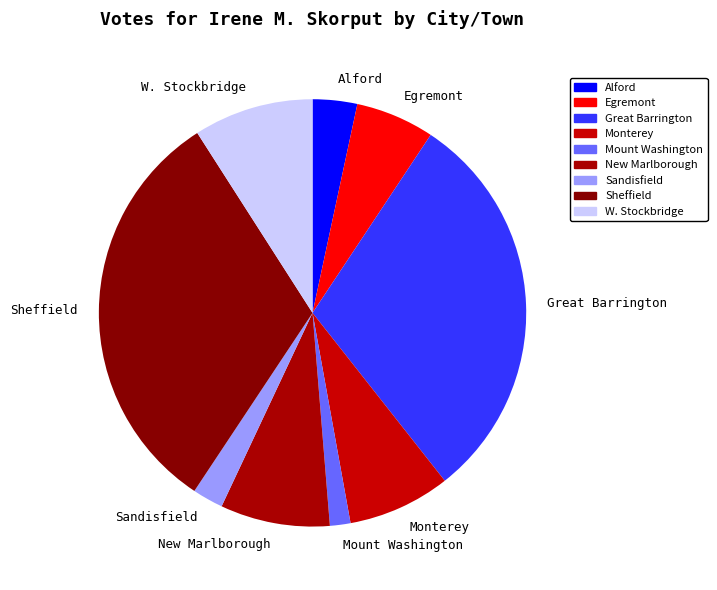

What is the largest slice in the pie chart?

Sheffield